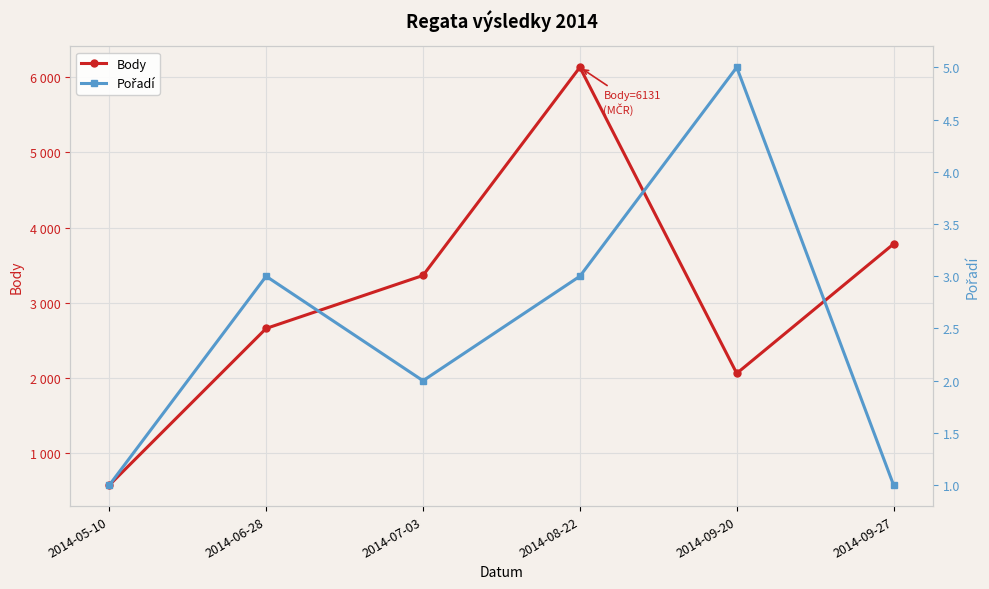

Reading left to right, what are all the values shown in this chart?

Body: 2014-05-10=578	2014-06-28=2661	2014-07-03=3365	2014-08-22=6131	2014-09-20=2064	2014-09-27=3784
Pořadí: 2014-05-10=1	2014-06-28=3	2014-07-03=2	2014-08-22=3	2014-09-20=5	2014-09-27=1